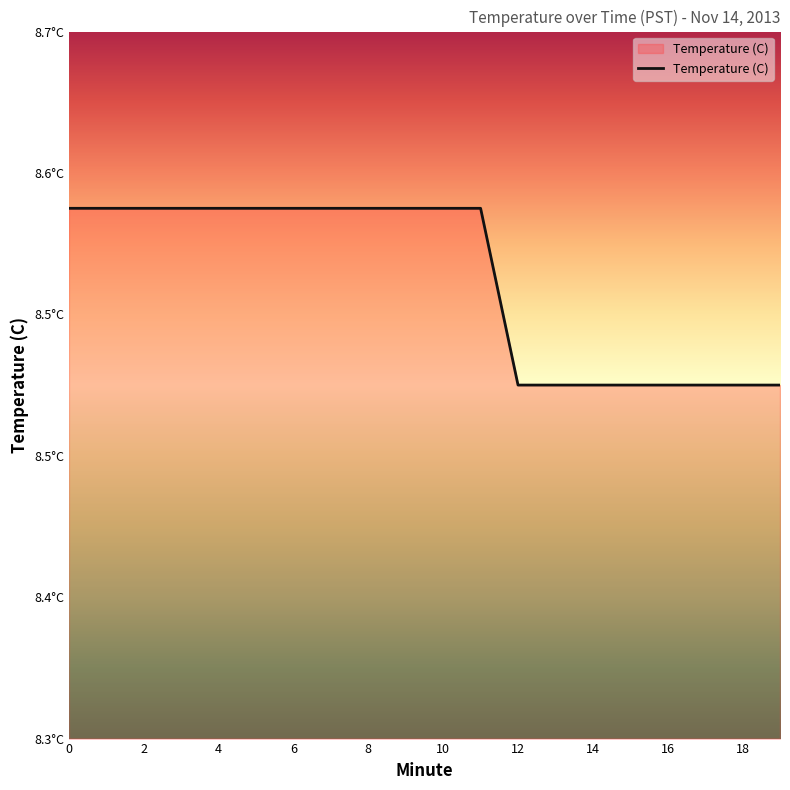

How many values are between 8 and 9?

20